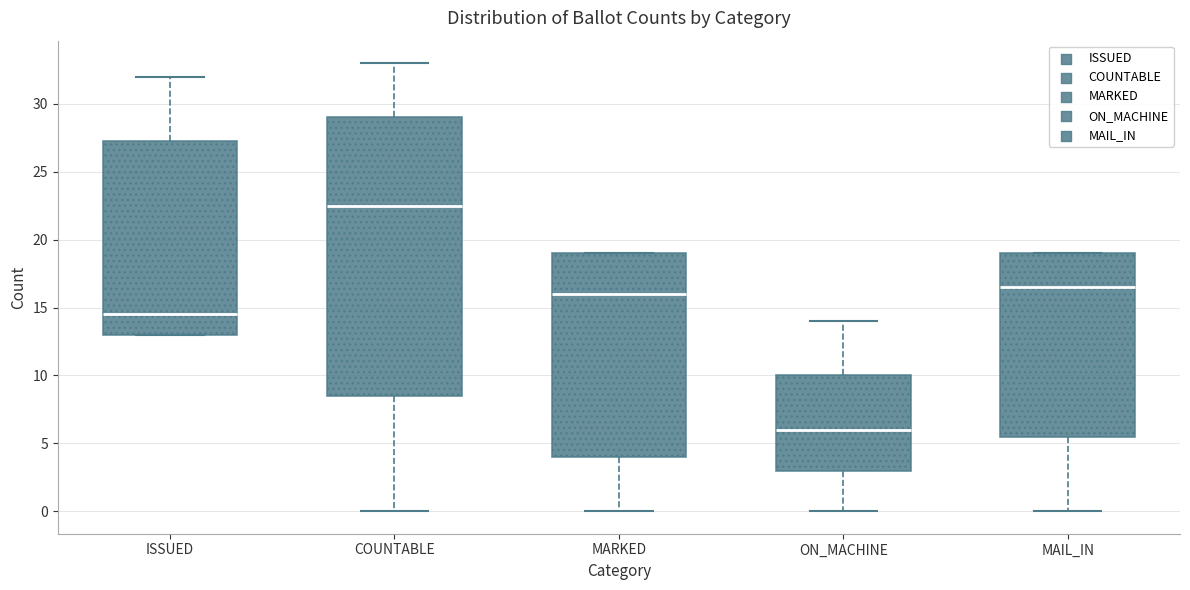

Reading left to right, read every box against the y-axis: the position of its median line, the range the box covers, and the ends of its whiskers. The values are not printed on the chart, so give them approximately, as read against the axis.

ISSUED: median 14.5, box 13.0 to 27.5, whiskers 13.0 to 32.0
COUNTABLE: median 22.5, box 8.5 to 29.0, whiskers 0.0 to 33.0
MARKED: median 16.0, box 4.0 to 19.0, whiskers 0.0 to 19.0
ON_MACHINE: median 6.0, box 3.0 to 10.0, whiskers 0.0 to 14.0
MAIL_IN: median 16.5, box 5.5 to 19.0, whiskers 0.0 to 19.0